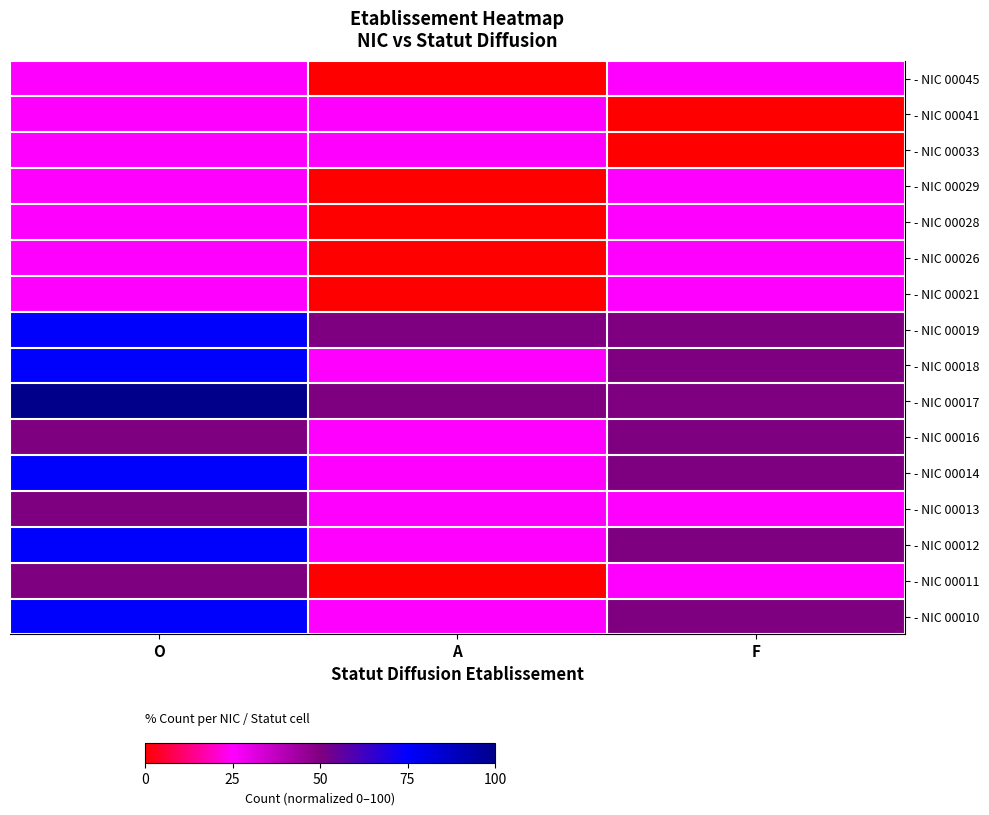

Count the number of data series in this chart.

16